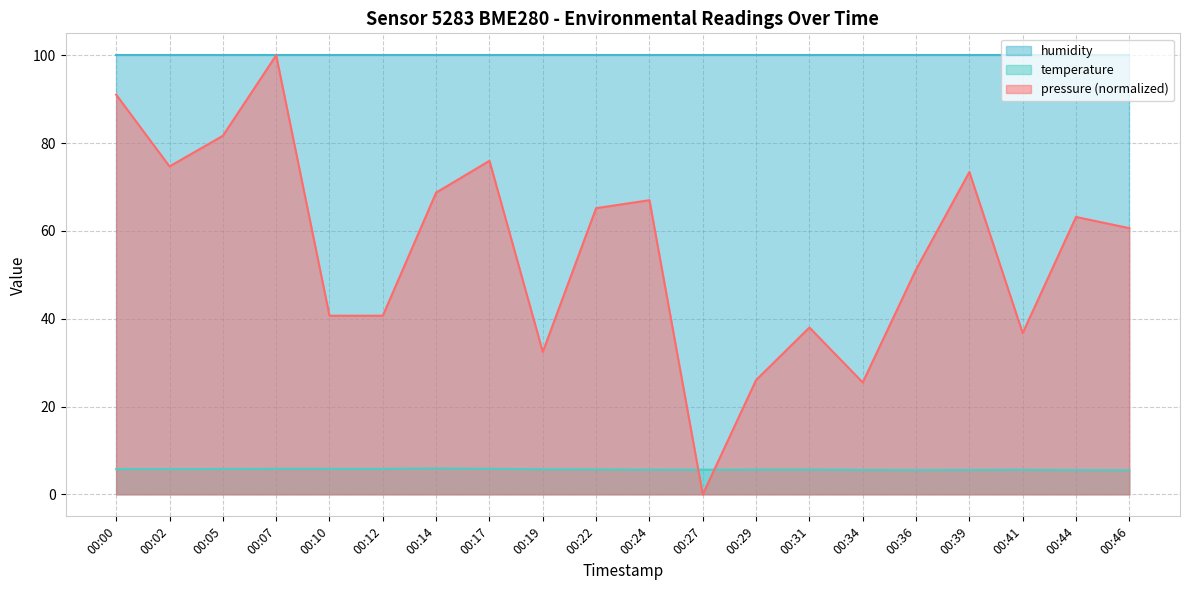

Count the temperature values in the range 5 to 6.

20